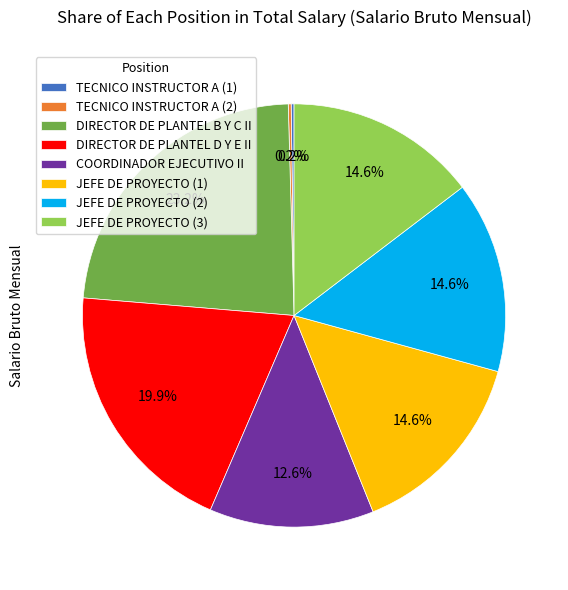

What is the largest slice in the pie chart?

DIRECTOR DE PLANTEL B Y C II